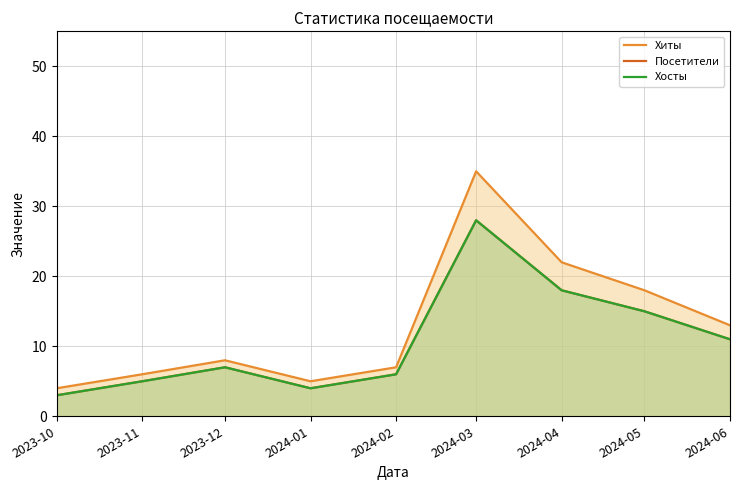

How many lines are shown in the chart?

3